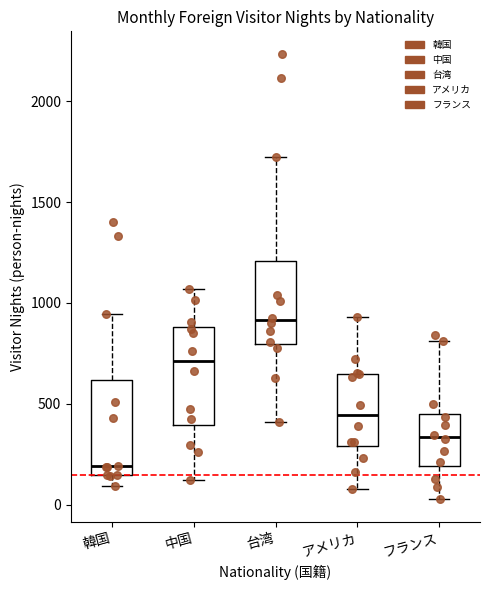

Reading left to right, read every box against the y-axis: the position of its median line, the range the box covers, and the ends of its whiskers. The values are not printed on the chart, so give them approximately, as read against the axis.

韓国: median 200, box 150 to 600, whiskers 100 to 950
中国: median 700, box 400 to 900, whiskers 100 to 1050
台湾: median 900, box 800 to 1200, whiskers 400 to 1700
アメリカ: median 450, box 300 to 650, whiskers 100 to 950
フランス: median 350, box 200 to 450, whiskers 50 to 800